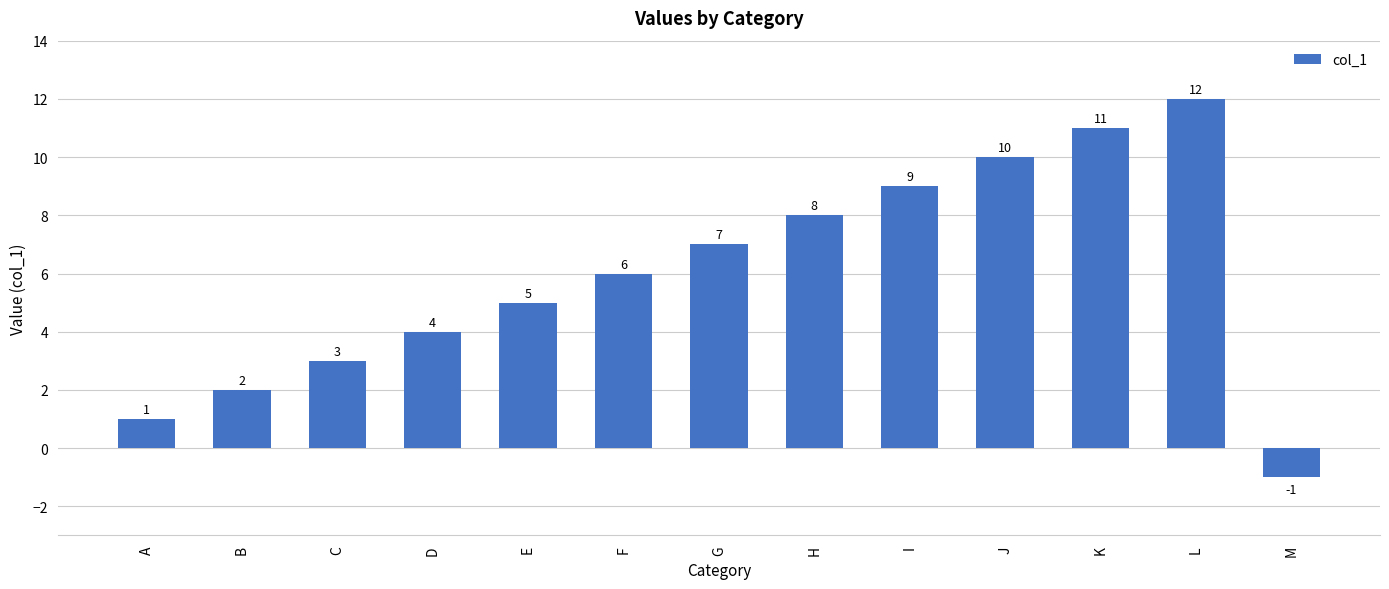

Count the number of categories in the chart.

13